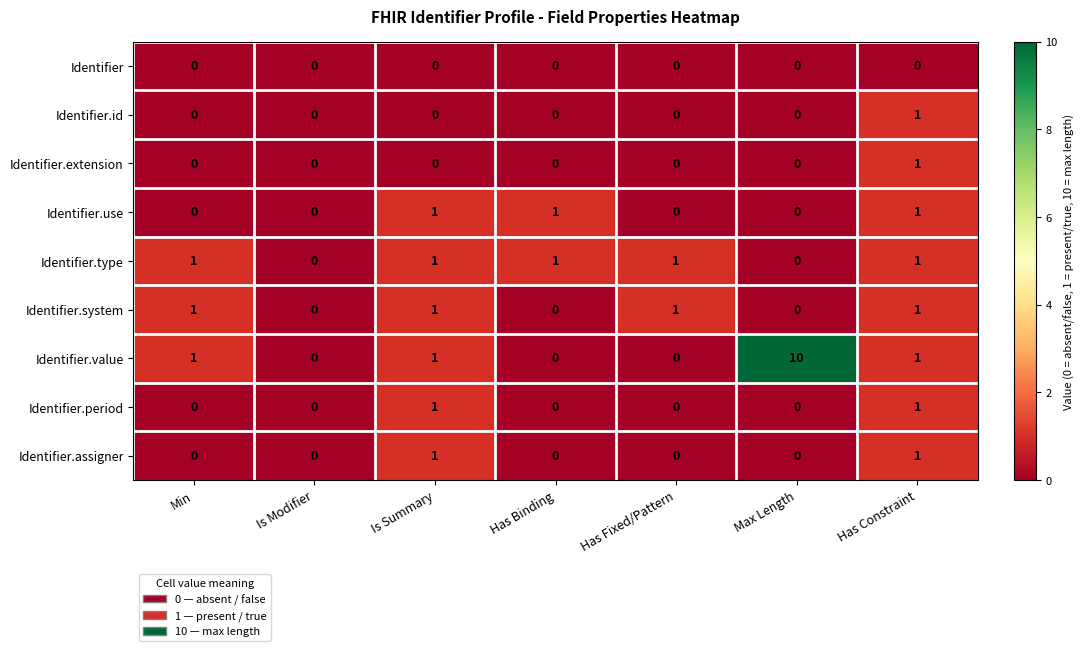

At which label does Identifier.id reach its peak?

Has Constraint